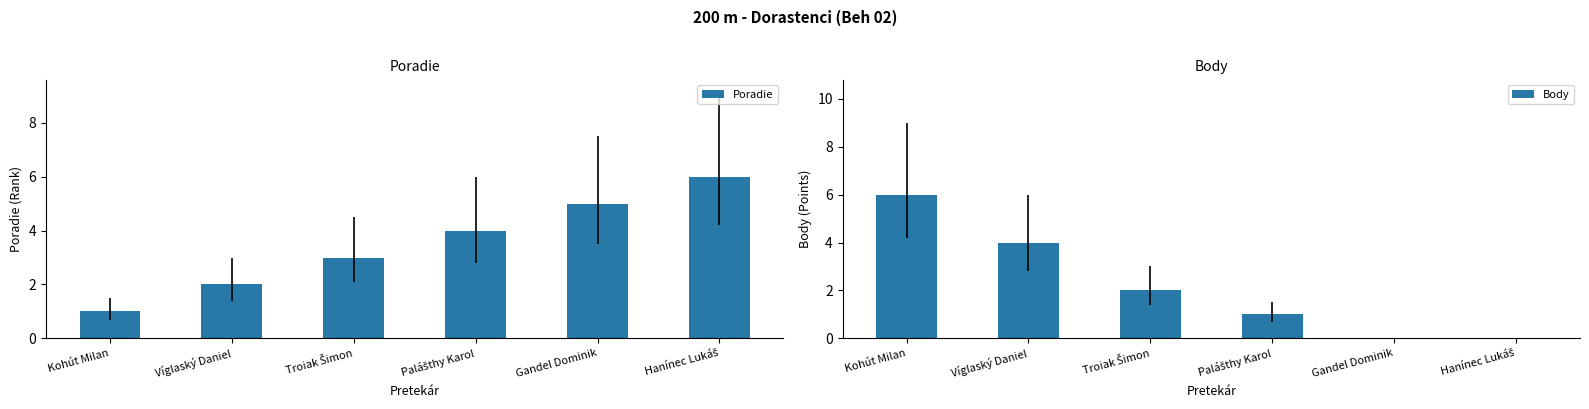

Which label corresponds to the smallest value in the chart?

Gandel Dominik